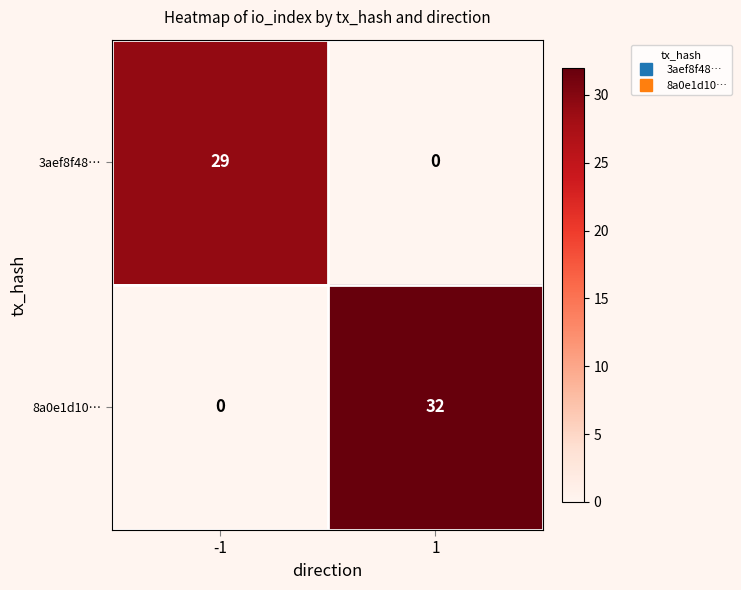

What is the spread (max minus min) of values at -1?

29